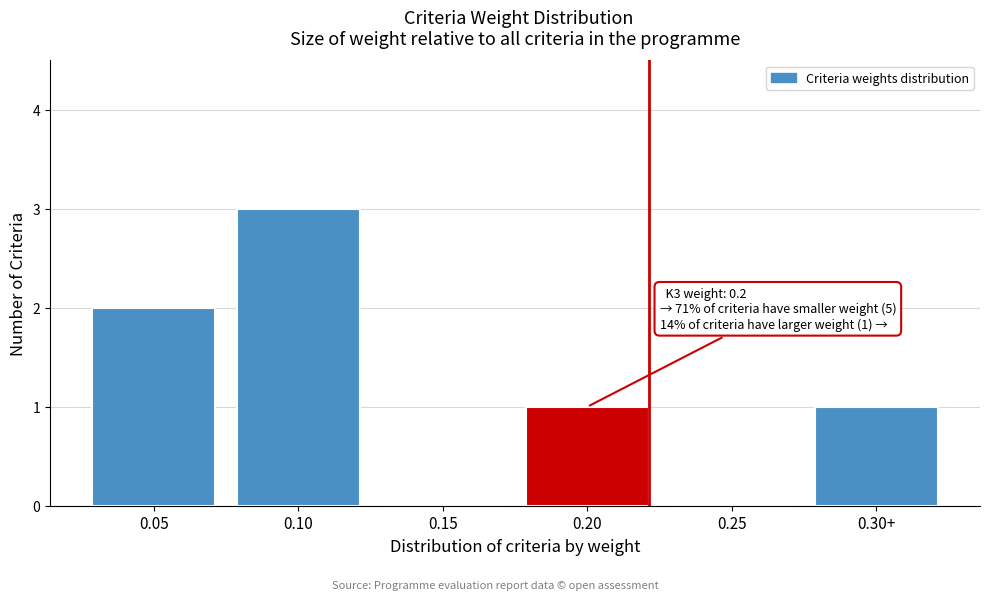

Reading left to right, extract all data points from this chart.

0.05=2	0.10=3	0.15=0	0.20=1	0.25=0	0.30+=1